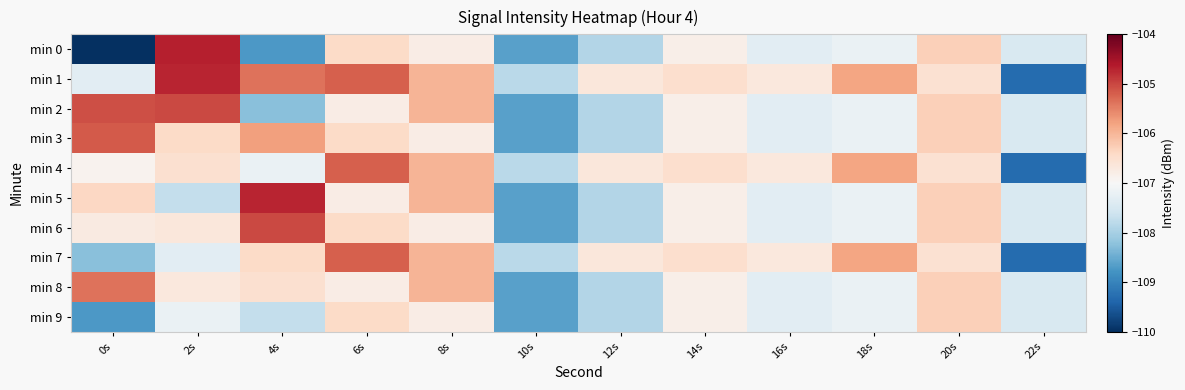

Which series has the widest spread of values?

min 0